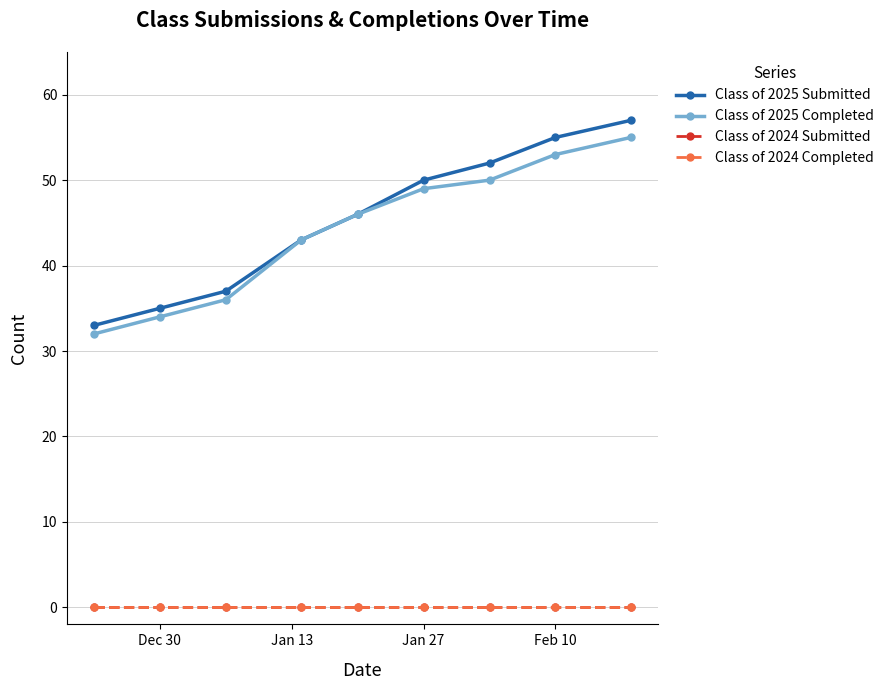

Does the chart have visible grid lines?

Yes